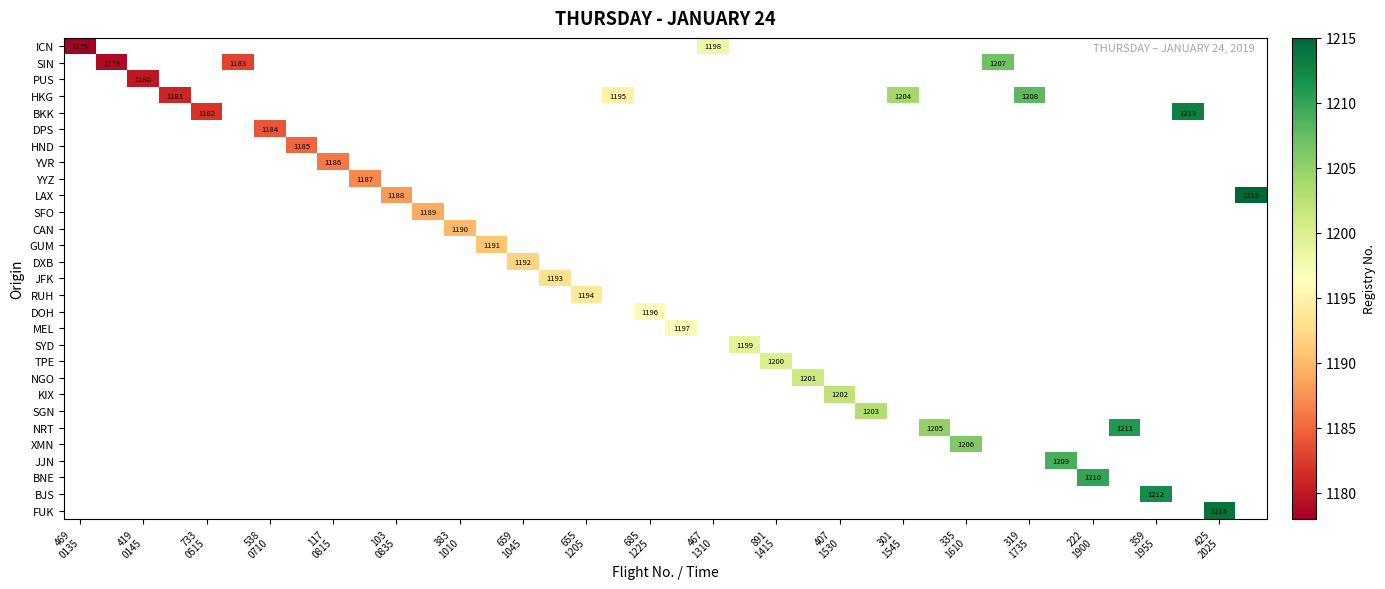

What is the smallest value displayed?

1178.0